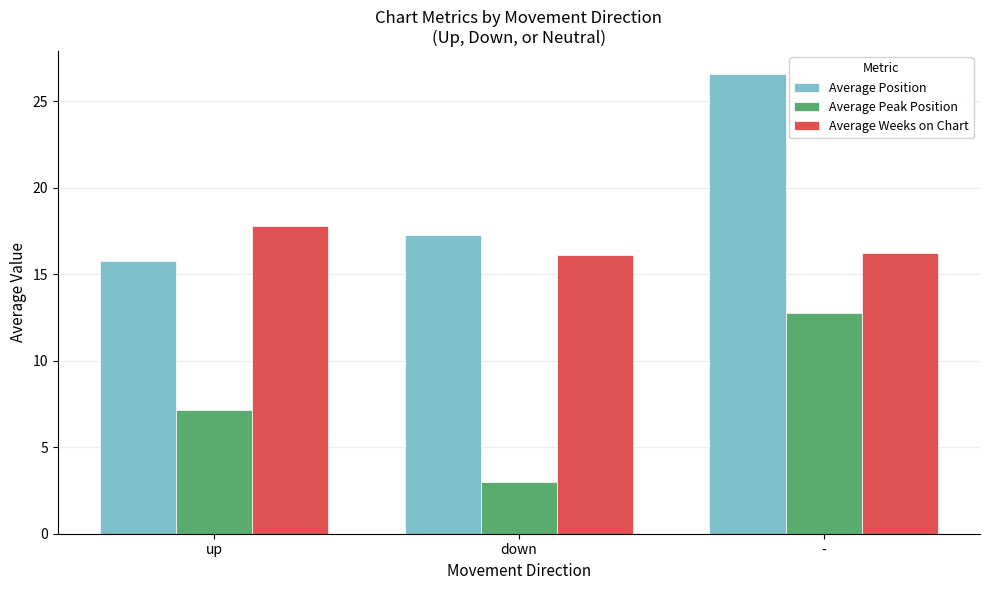

List the labels in order of Average Position value, smallest first.

up, down, -